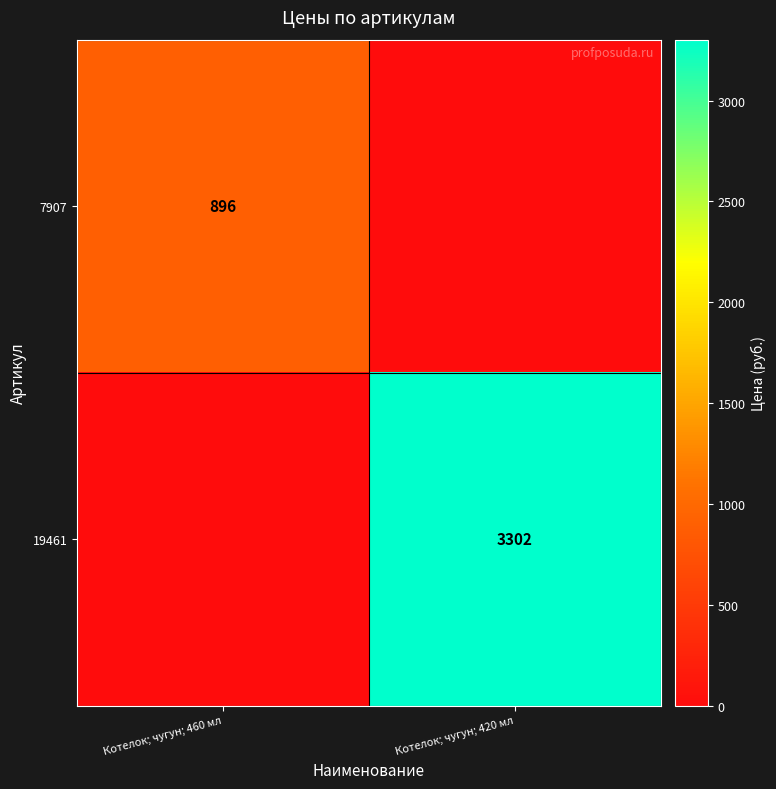

The value of 7907 at Котелок; чугун; 460 мл is 1257. True or false?

False